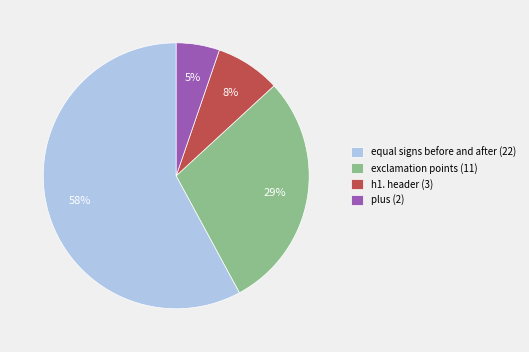

Is there any slice that represents more than half of the pie?

Yes